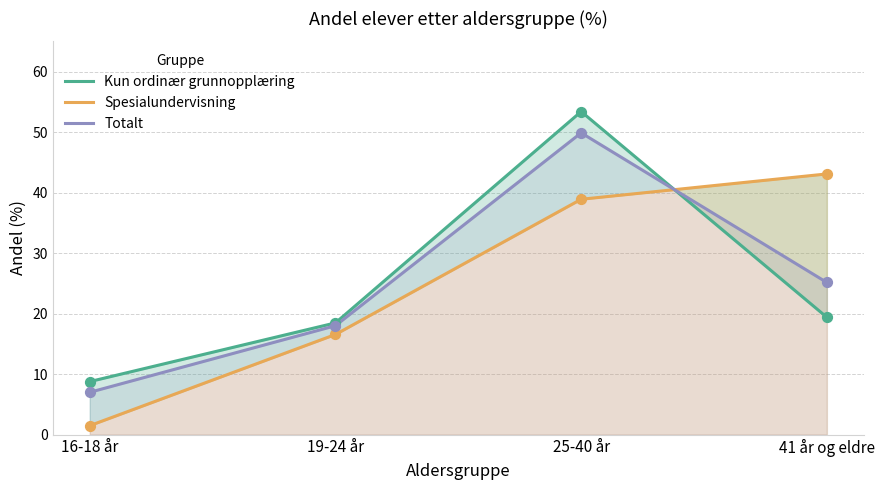

Which series has the largest total across all categories?

Totalt